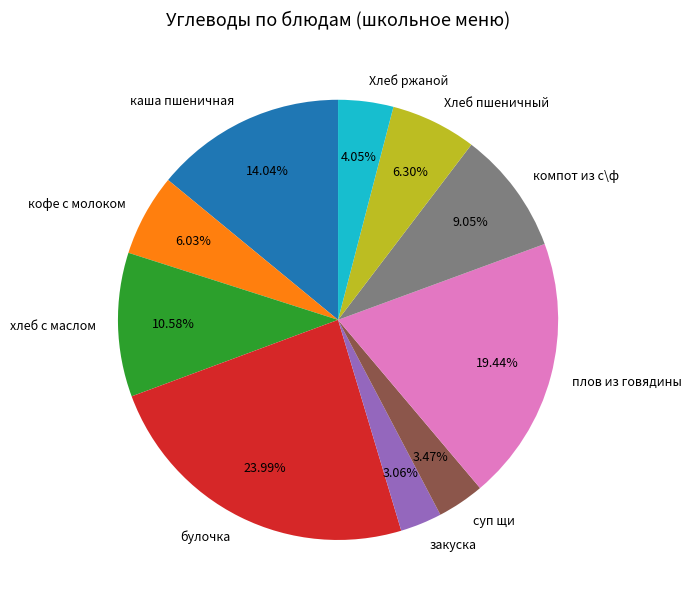

How many slices are in this pie chart?

10